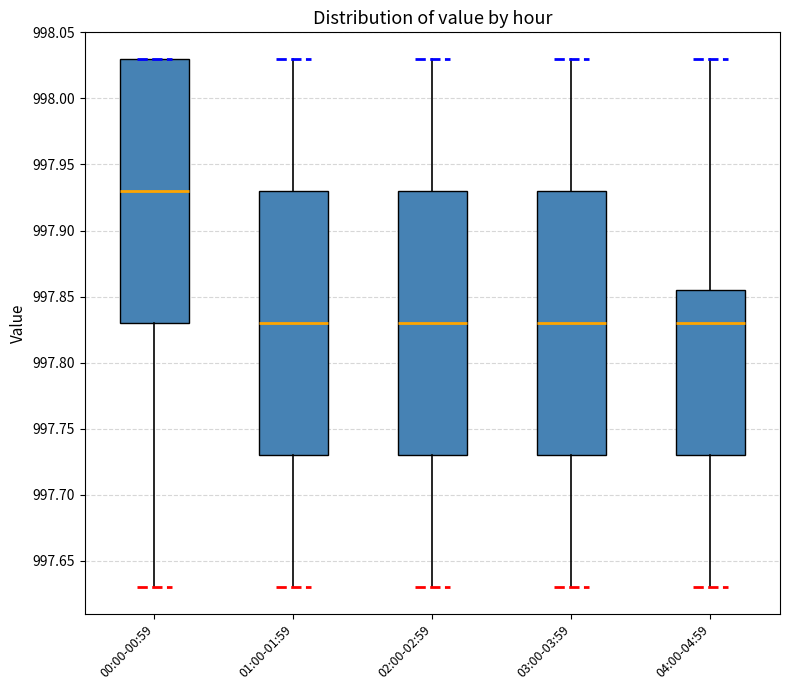

Where does the median line of the box for 03:00-03:59 sit on the y-axis? The values are not printed on the chart, so give them approximately, as read against the axis.

997.830